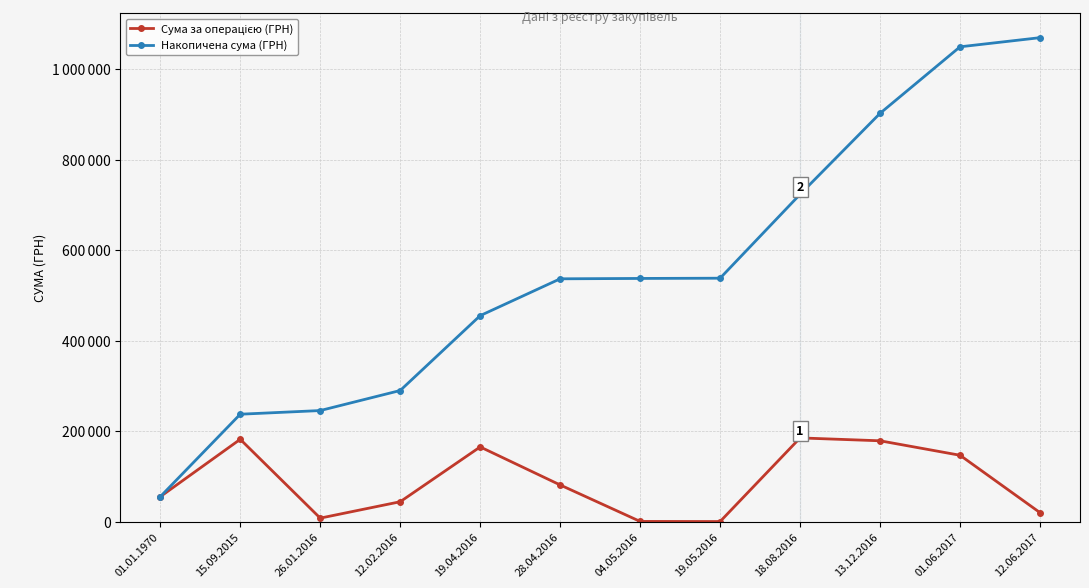

Where is the first local maximum for Сума за операцією (ГРН)?

15.09.2015